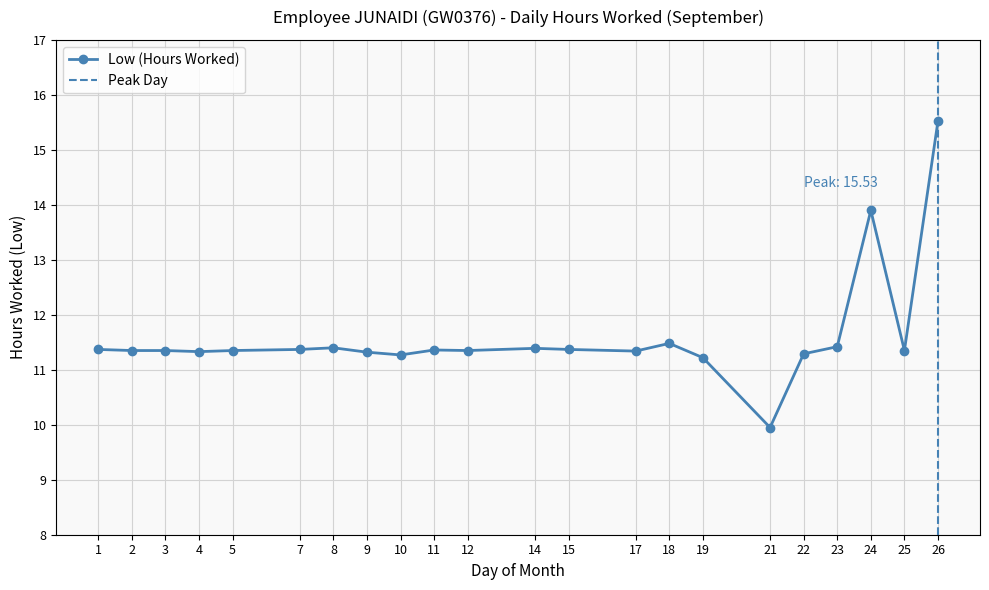

What is the difference between the values at 2 and 21?

1.4